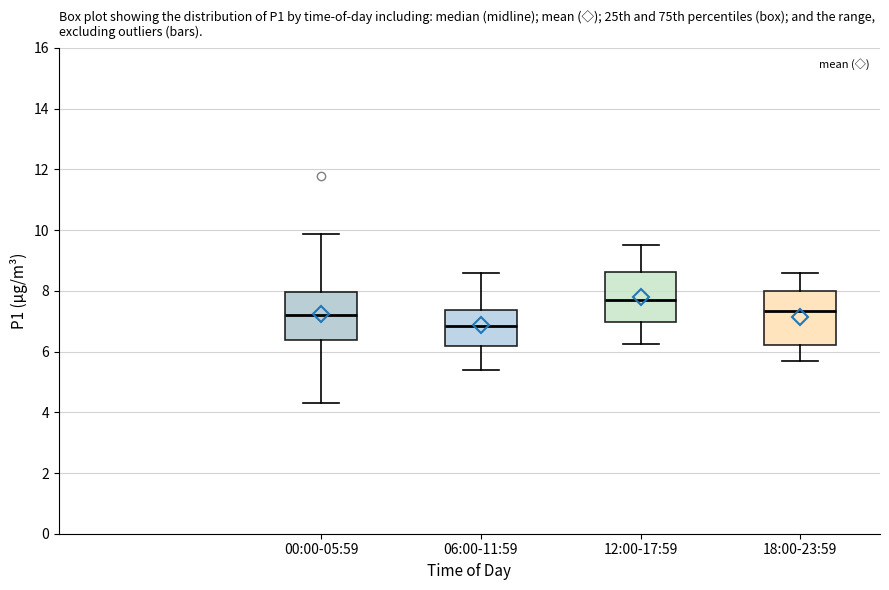

Where does the lower whisker of the box for 18:00-23:59 end on the y-axis? The values are not printed on the chart, so give them approximately, as read against the axis.

5.8